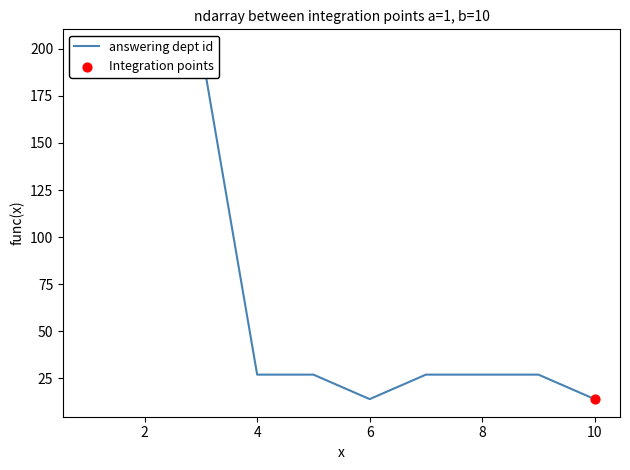

What is the ratio of the value at 2017-09-20T13:06 to the value at 2017-09-20T13:06?

1.0